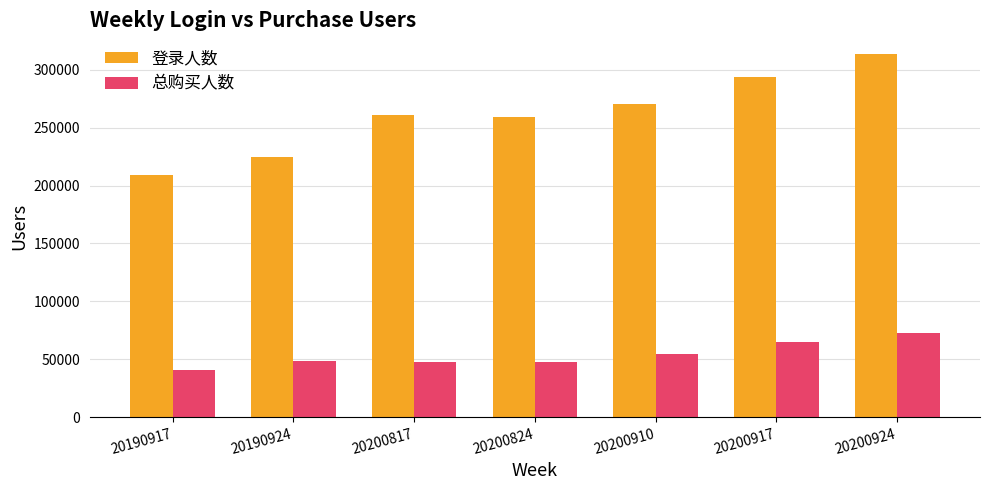

Which series has the widest spread of values?

登录人数